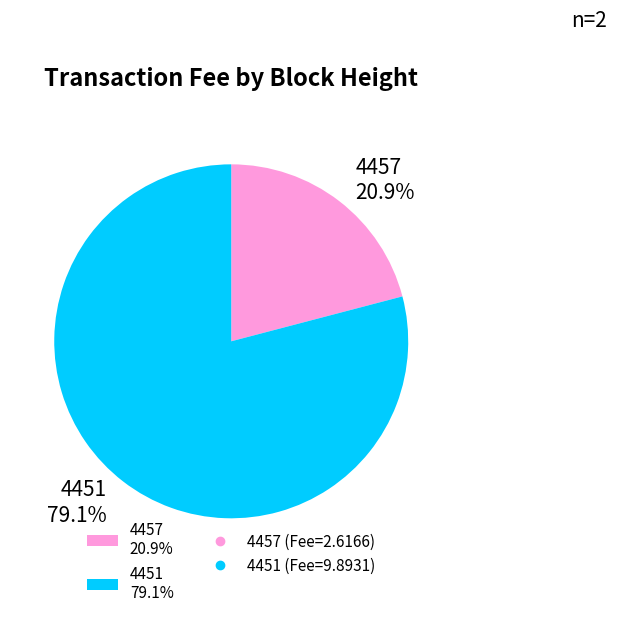

To the nearest percent, what is the average slice percentage?

50%